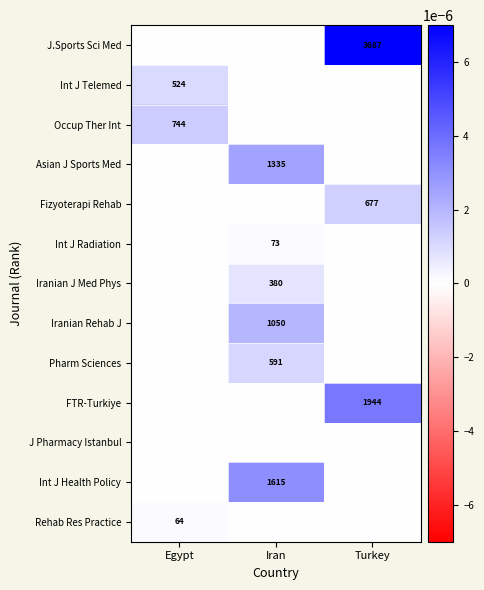

How many data points does each series have?

3